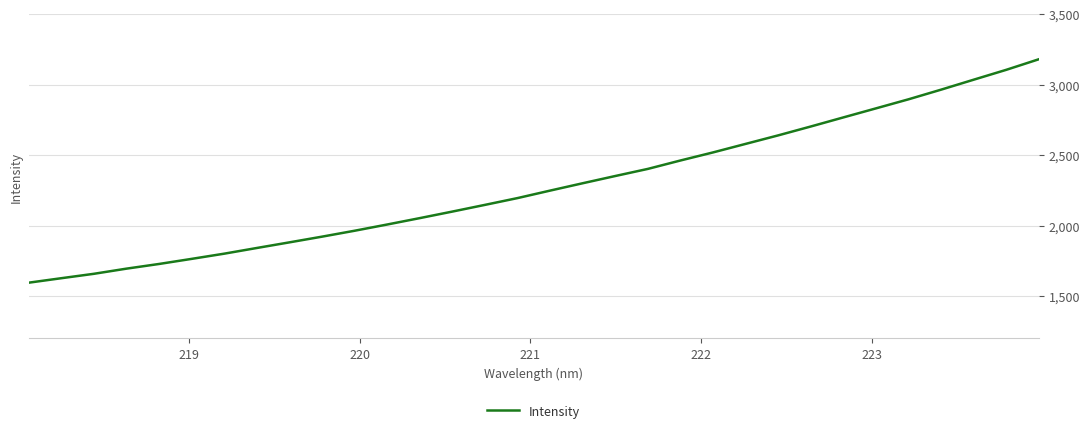

What is the greatest value displayed?

3180.5